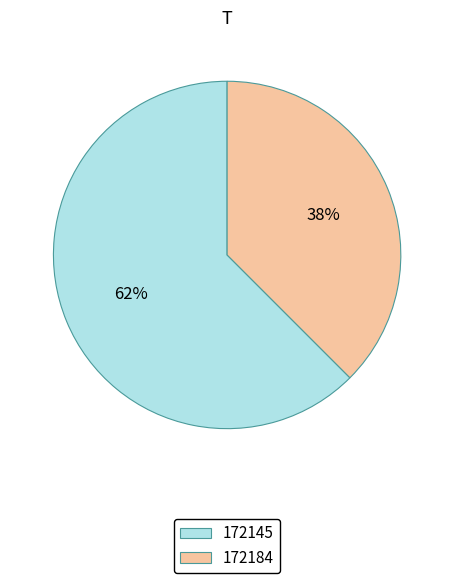

Which slice is the smallest?

172184